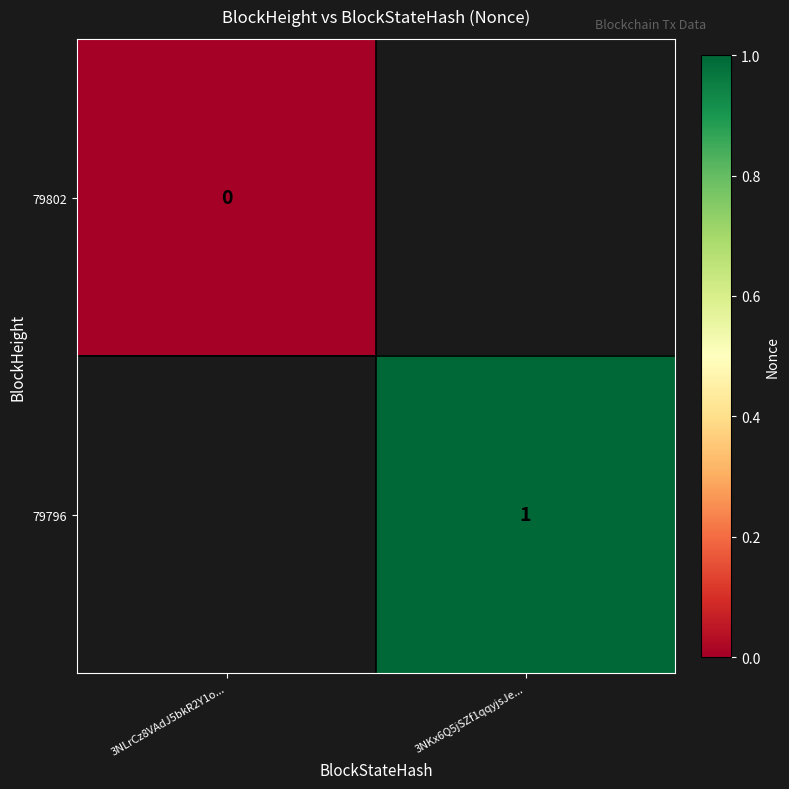

True or false: 79796 has a value of 0.4 at 3NKx6Q5jSZf1qqyjsJe....

False